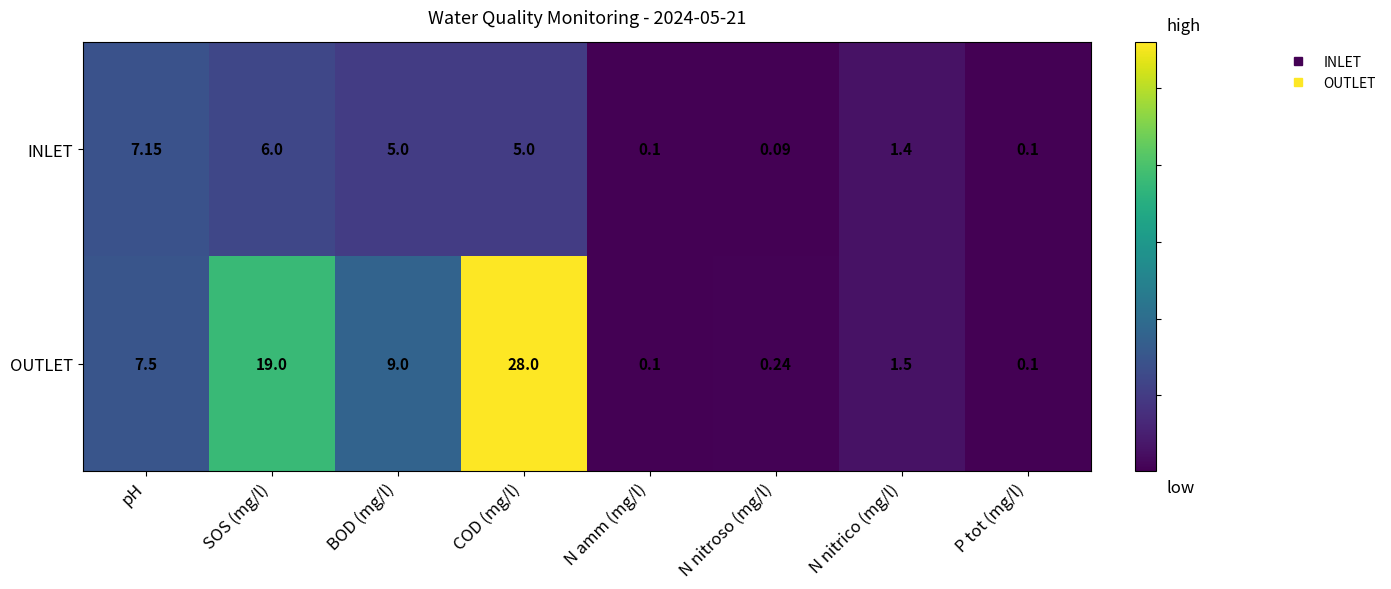

Where is INLET nearest to the value 3?

N nitrico (mg/l)